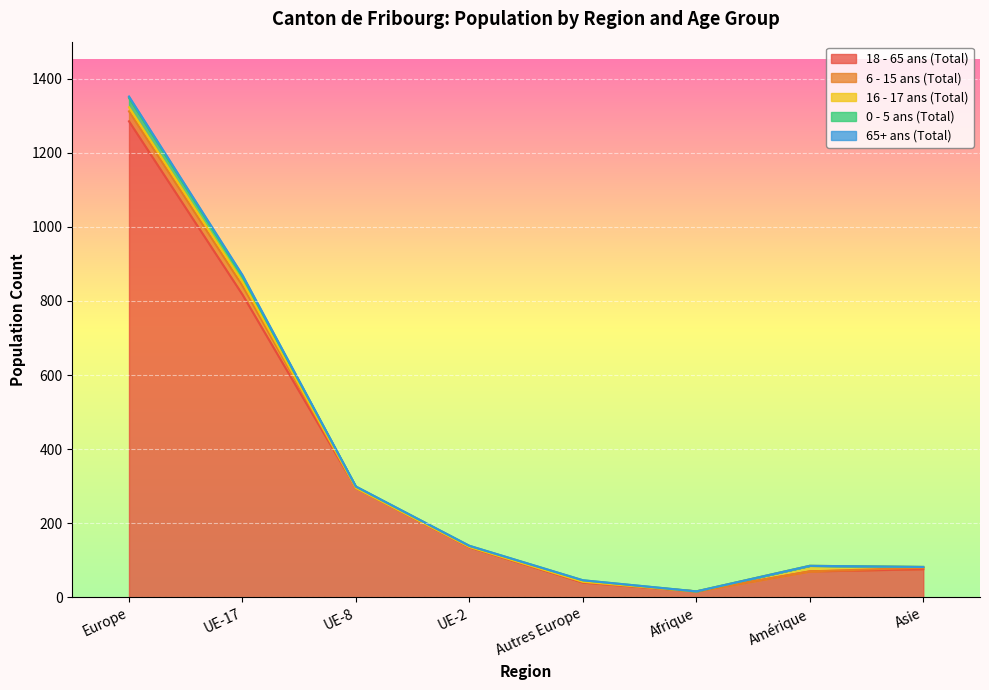

True or false: 16 - 17 ans (Total) and 65+ ans (Total) intersect in this chart.

False